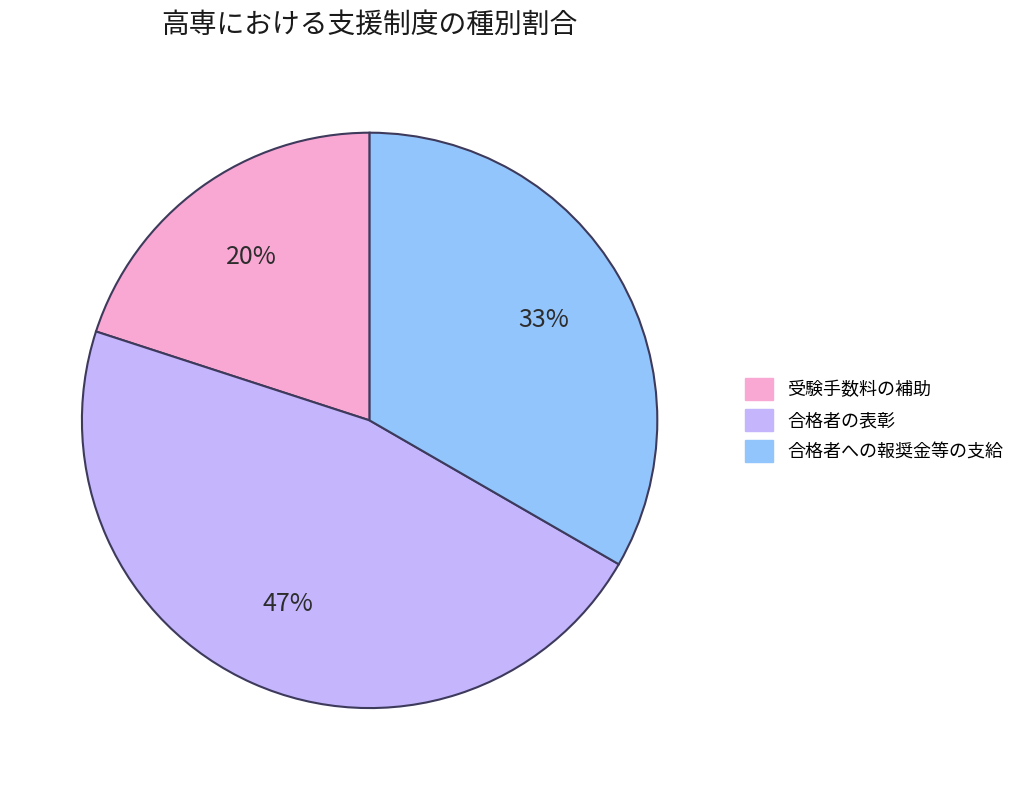

Between 合格者への報奨金等の支給 and 受験手数料の補助, which is larger?

合格者への報奨金等の支給